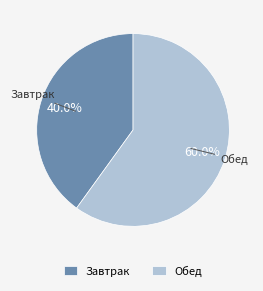

What percentage is the Завтрак slice, to the nearest percent?

40%